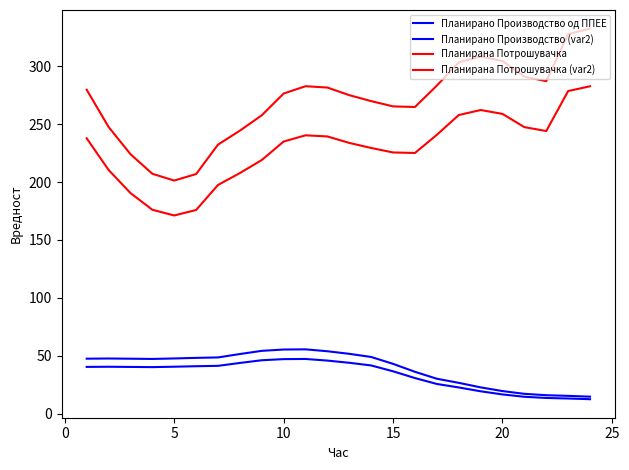

True or false: Планирана Потрошувачка and Планирано Производство (var2) intersect in this chart.

False